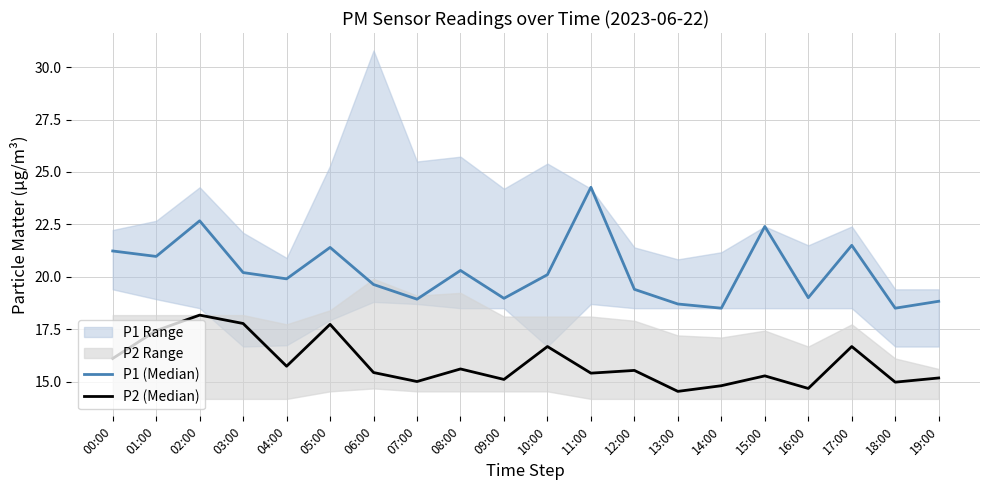

What is the average value of the P1 (Median) series?

20.3